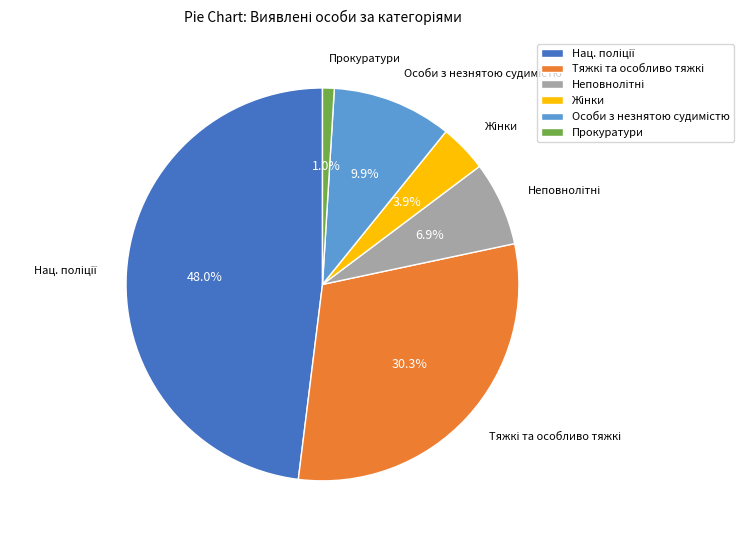

Does any single category account for the majority?

No